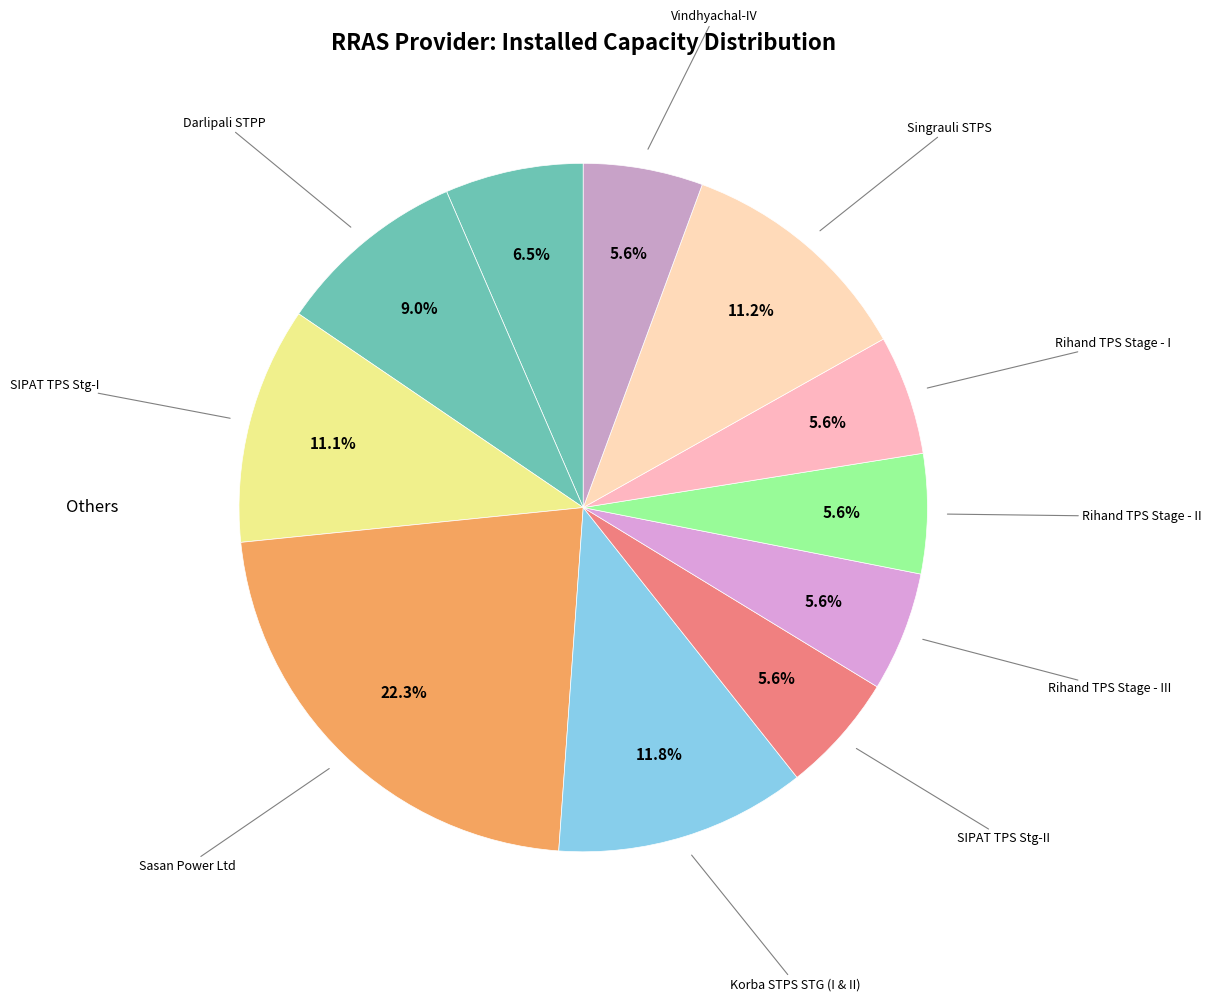

How many segments does this pie chart have?

11